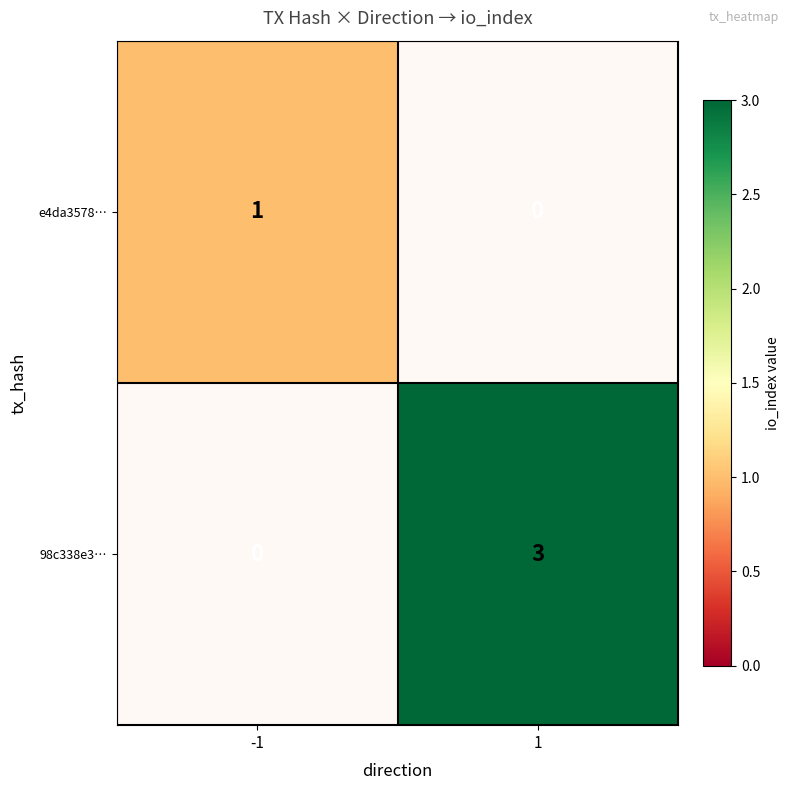

What is the total value across all series at -1?

1